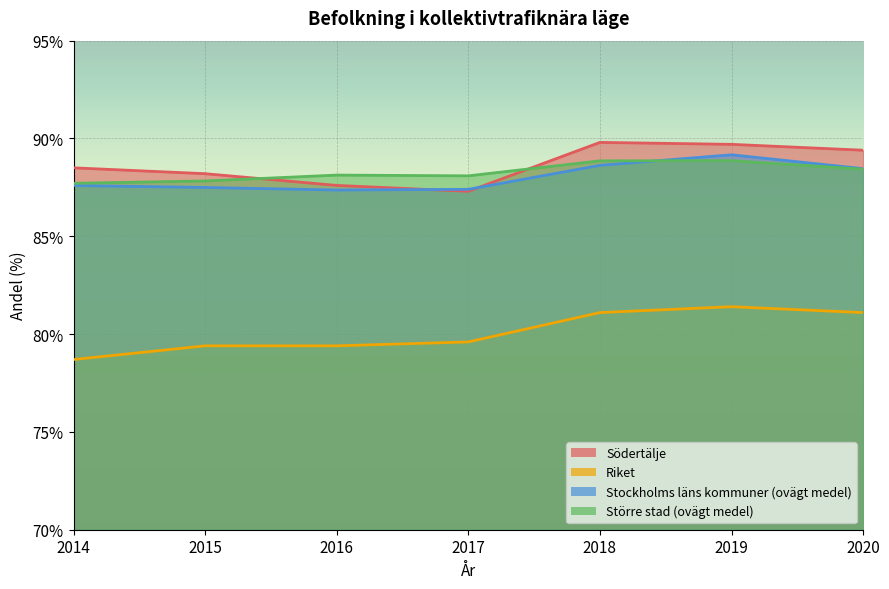

What is the value of the Stockholms läns kommuner (ovägt medel) point at the 1st from the left?

87.6